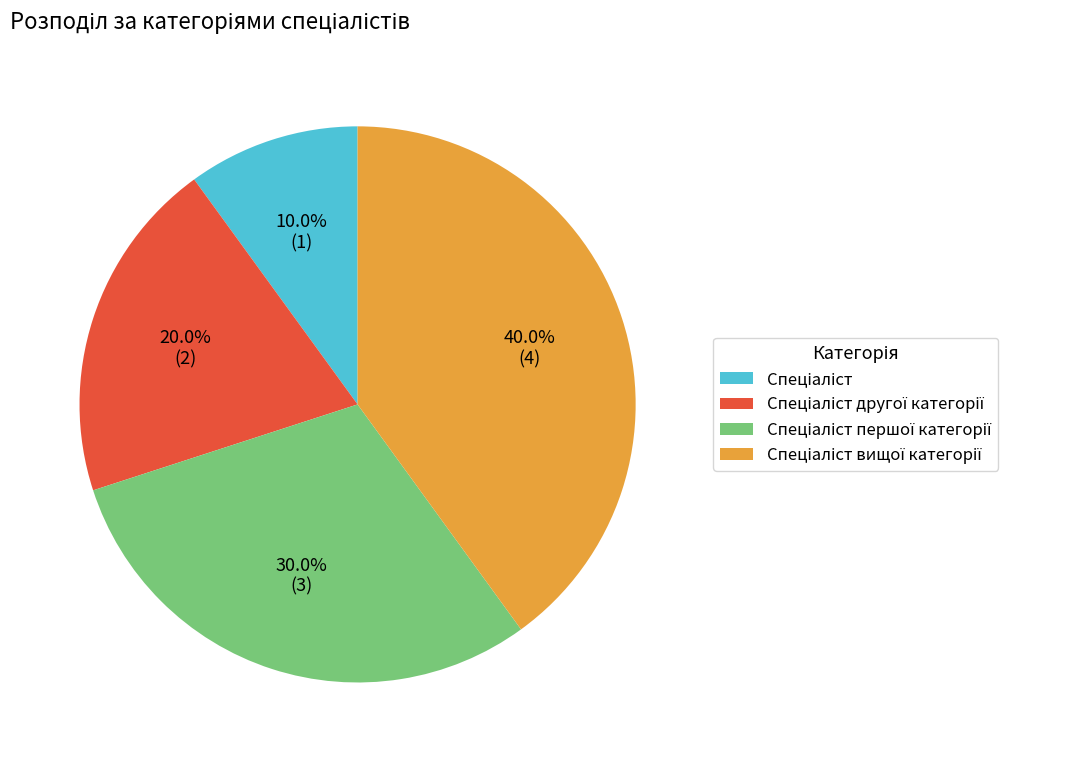

Is there a majority slice in this chart?

No